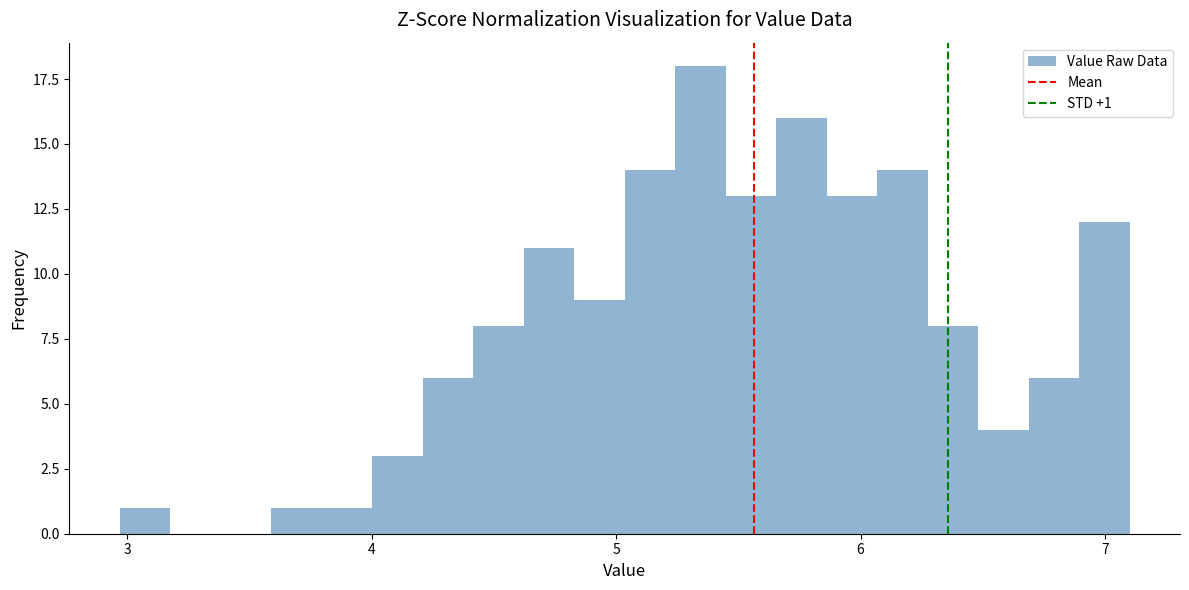

Read against the x-axis, roughly where is the centre of the tallest bar?

5.3